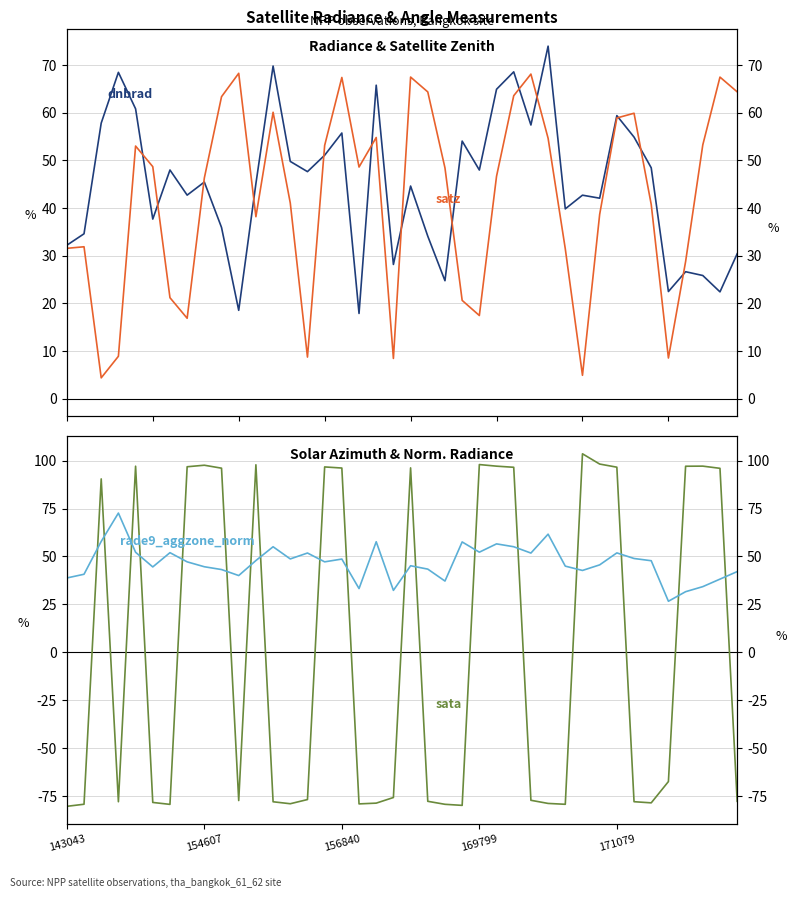

Does the chart have visible grid lines?

Yes